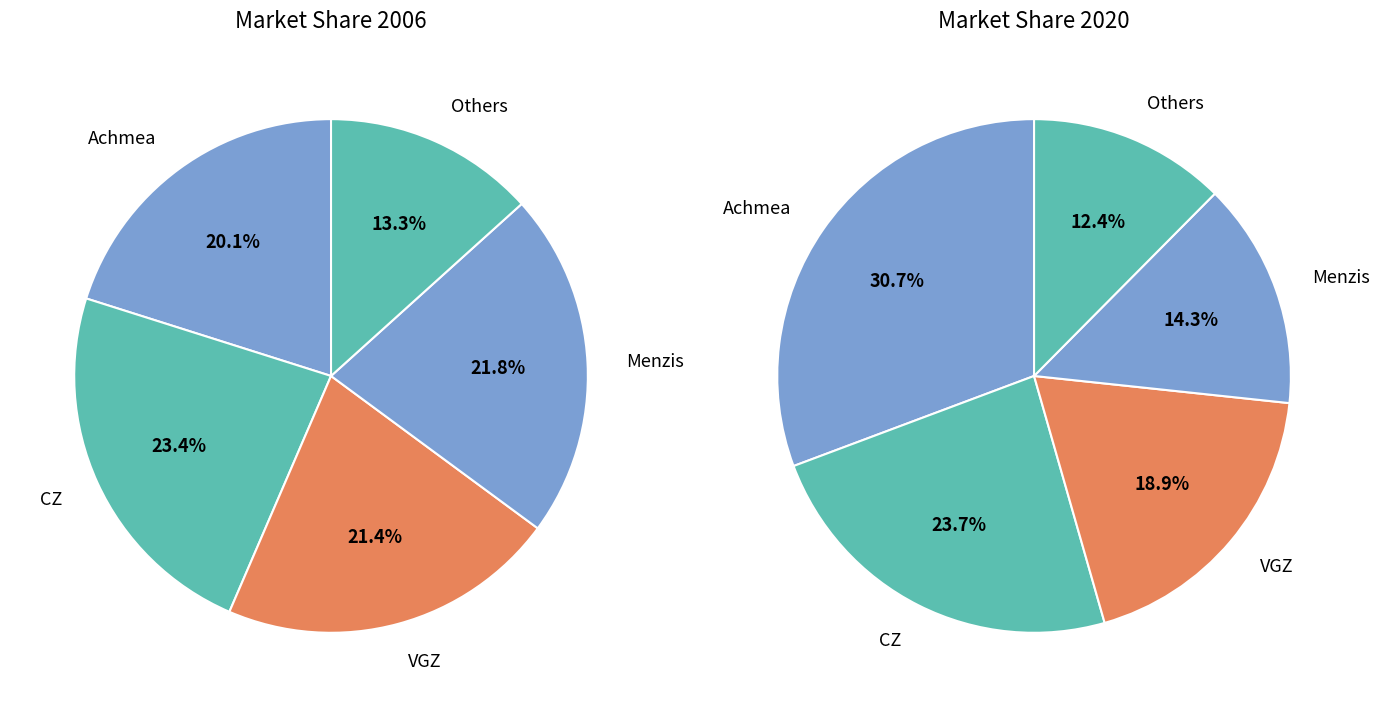

True or false: Zorg en Zekerheid accounts for 1% of the total.

False